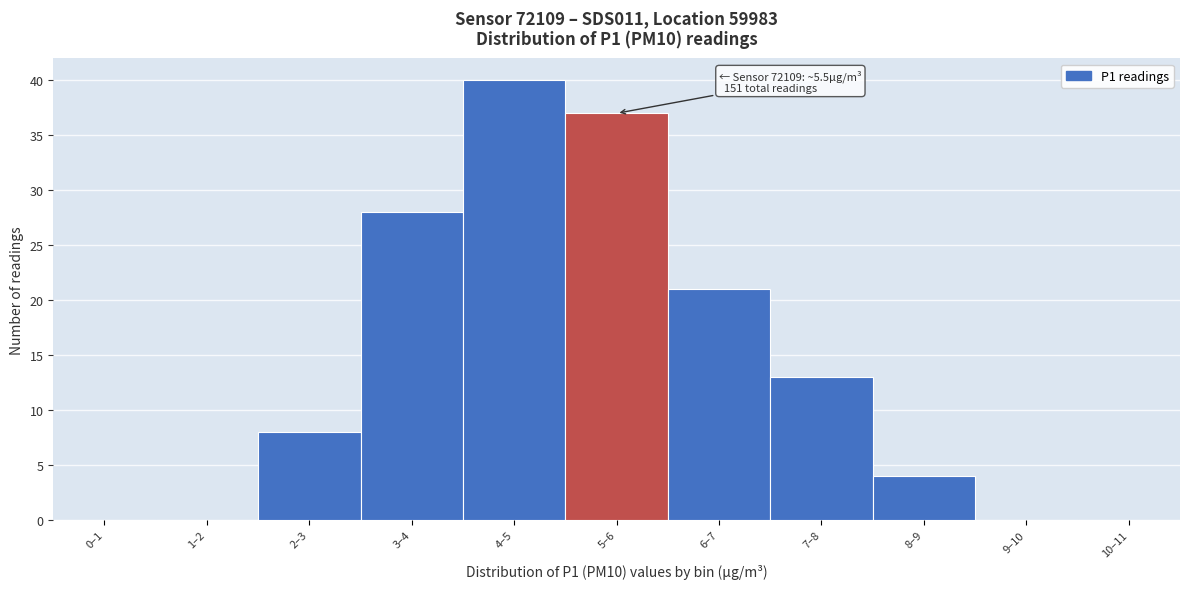

Reading right to left, transcribe all the data shown in this chart.

10–11=0	9–10=0	8–9=4	7–8=13	6–7=21	5–6=37	4–5=40	3–4=28	2–3=8	1–2=0	0–1=0